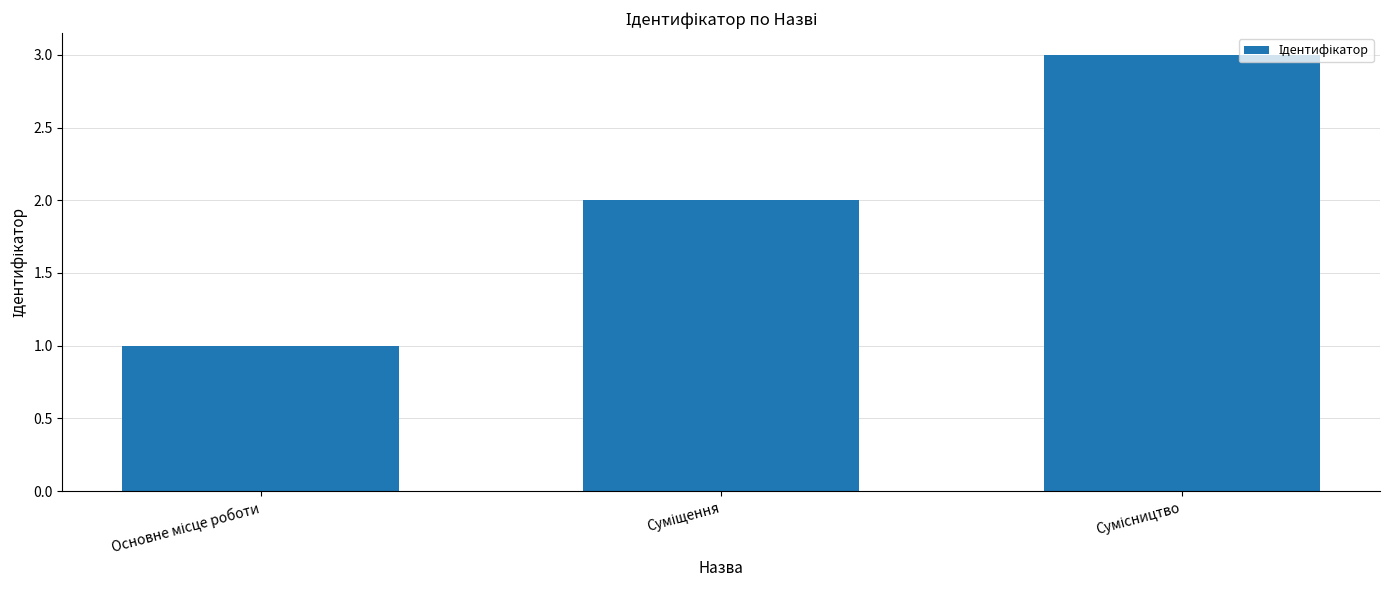

What is the greatest value displayed?

3